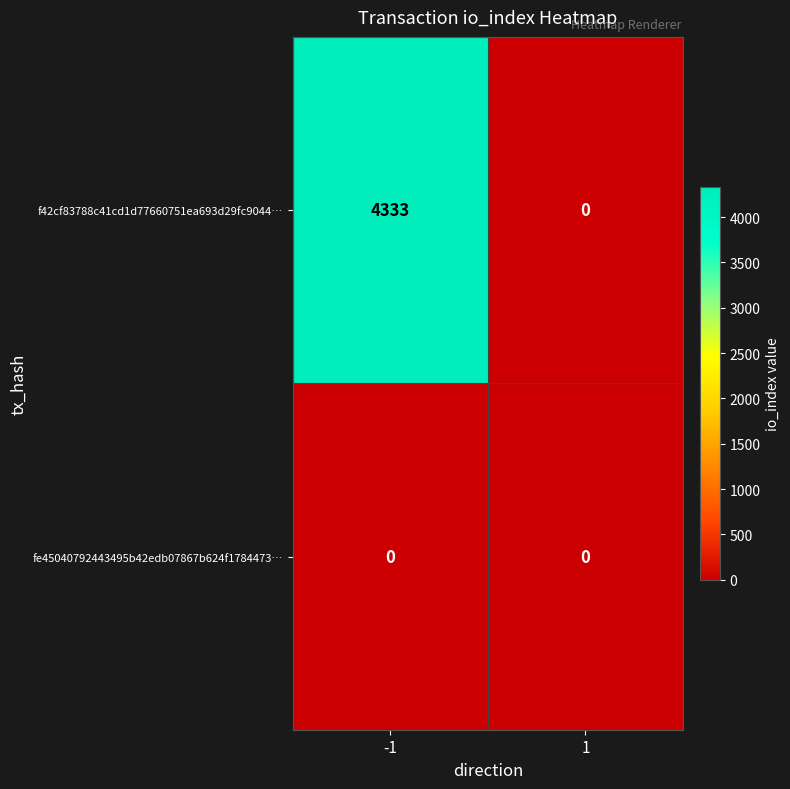

What is the maximum value shown in the chart?

4333